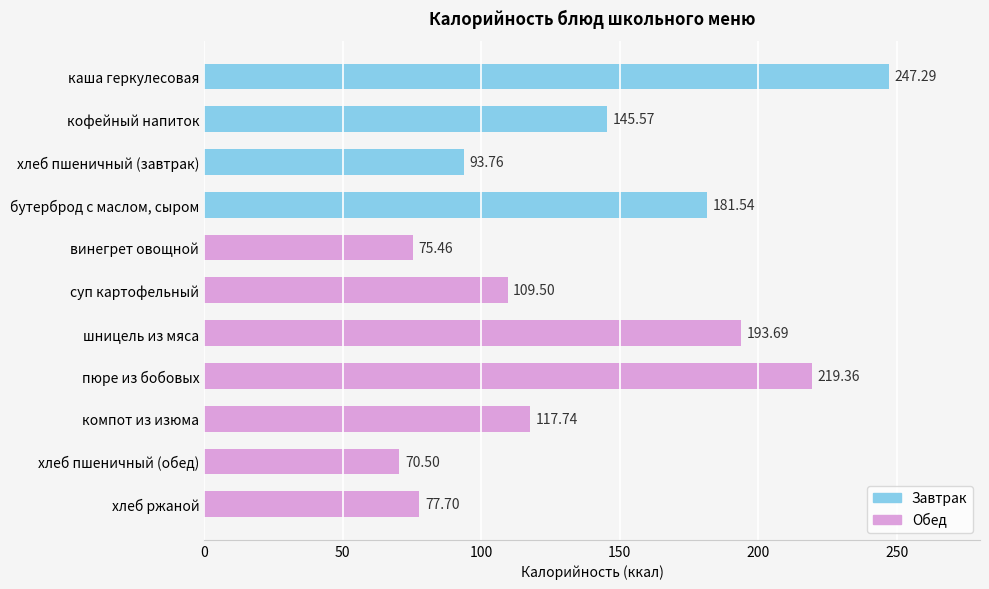

Rank the categories by value from lowest to highest.

хлеб пшеничный (обед), винегрет овощной, хлеб ржаной, хлеб пшеничный (завтрак), суп картофельный, компот из изюма, кофейный напиток, бутерброд с маслом, сыром, шницель из мяса, пюре из бобовых, каша геркулесовая